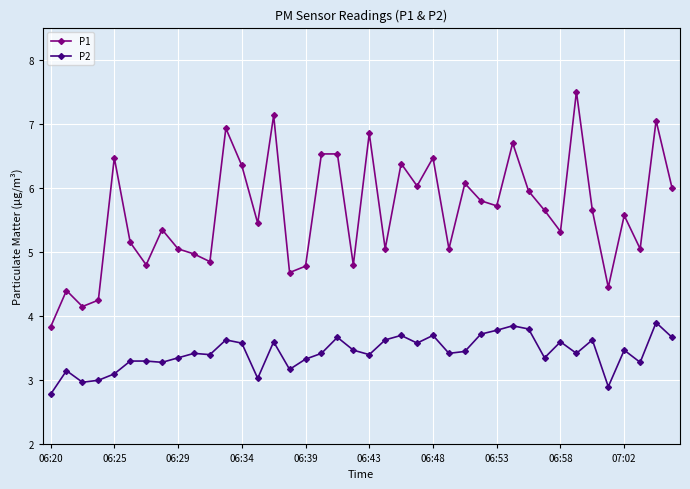

How many lines are shown in the chart?

2